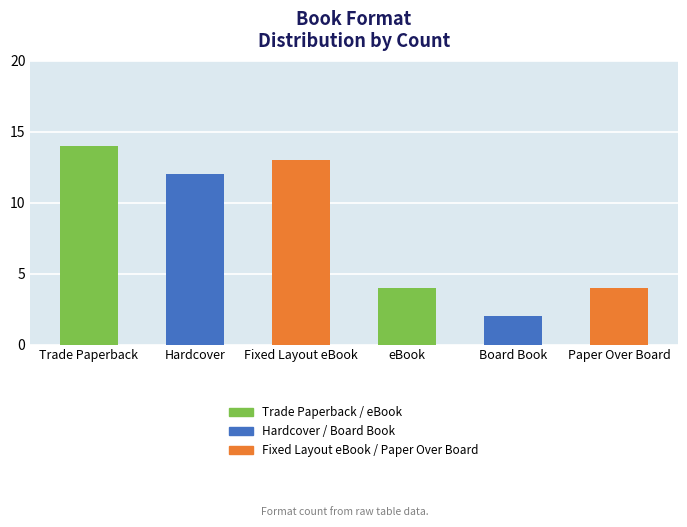

What is the greatest value displayed?

14